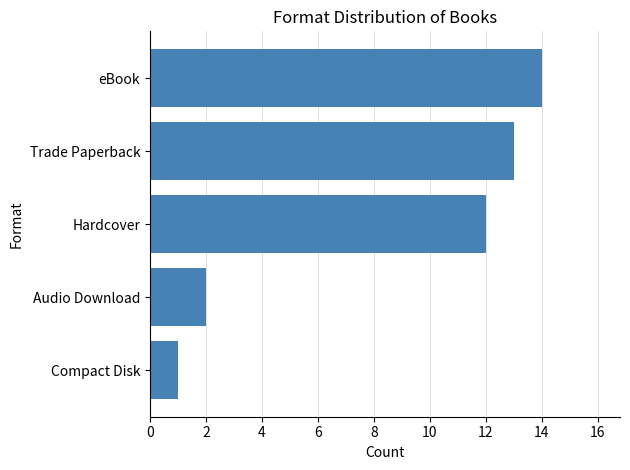

What is the ratio of the value at Trade Paperback to the value at Hardcover?

1.1